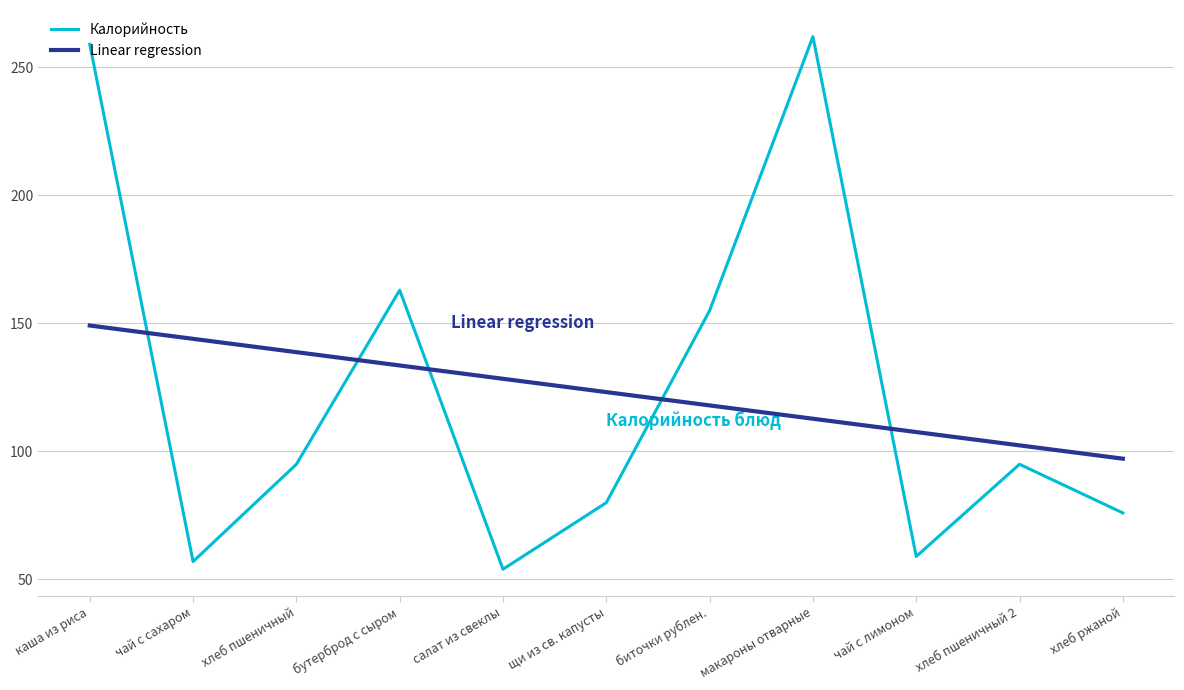

Rank the categories by Linear regression value from highest to lowest.

каша из риса, чай с сахаром, хлеб пшеничный, бутерброд с сыром, салат из свеклы, щи из св. капусты, биточки рублен., макароны отварные, чай с лимоном, хлеб пшеничный 2, хлеб ржаной